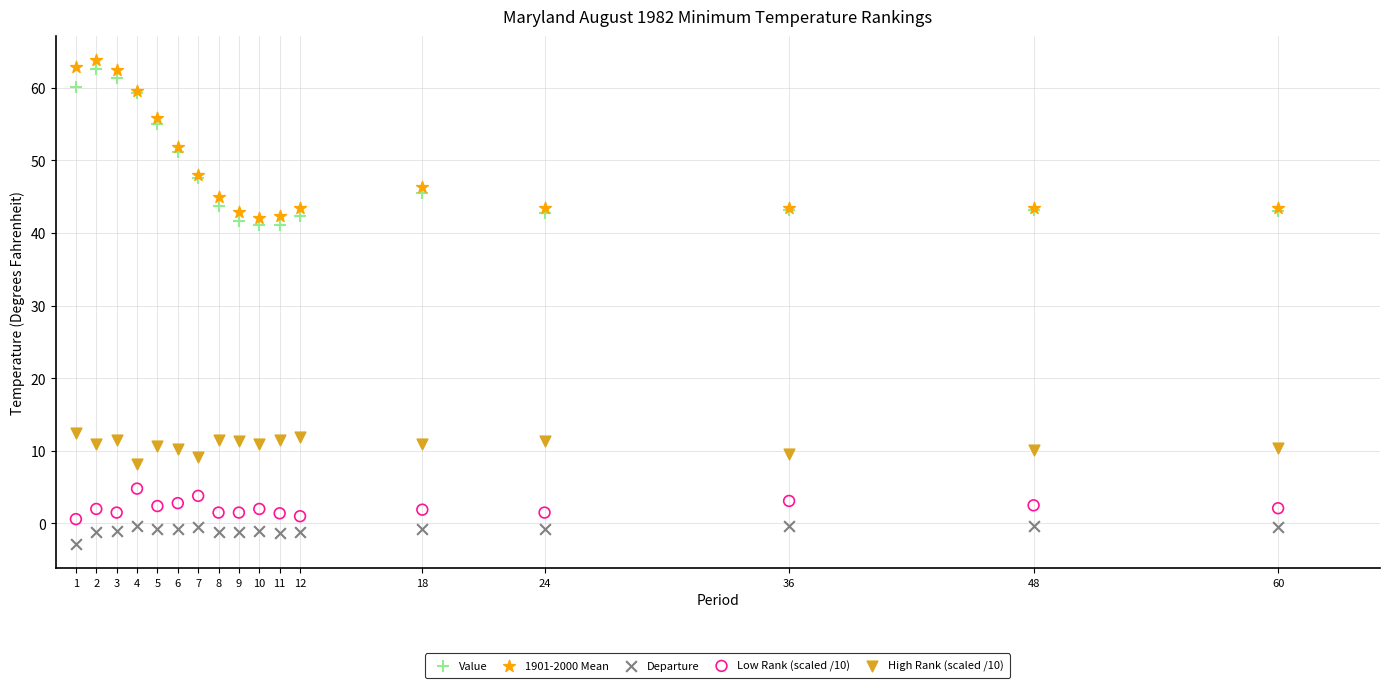

Which series contains the lowest Y value?

Departure